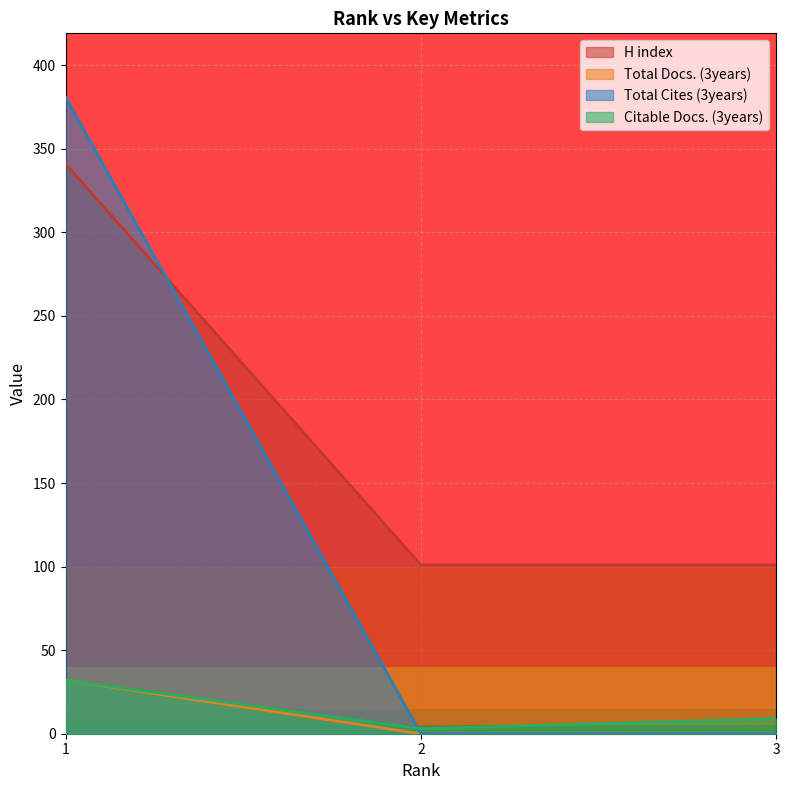

Rank the series by their maximum value, from highest to lowest.

Total Cites (3years), H index, Total Docs. (3years), Citable Docs. (3years)